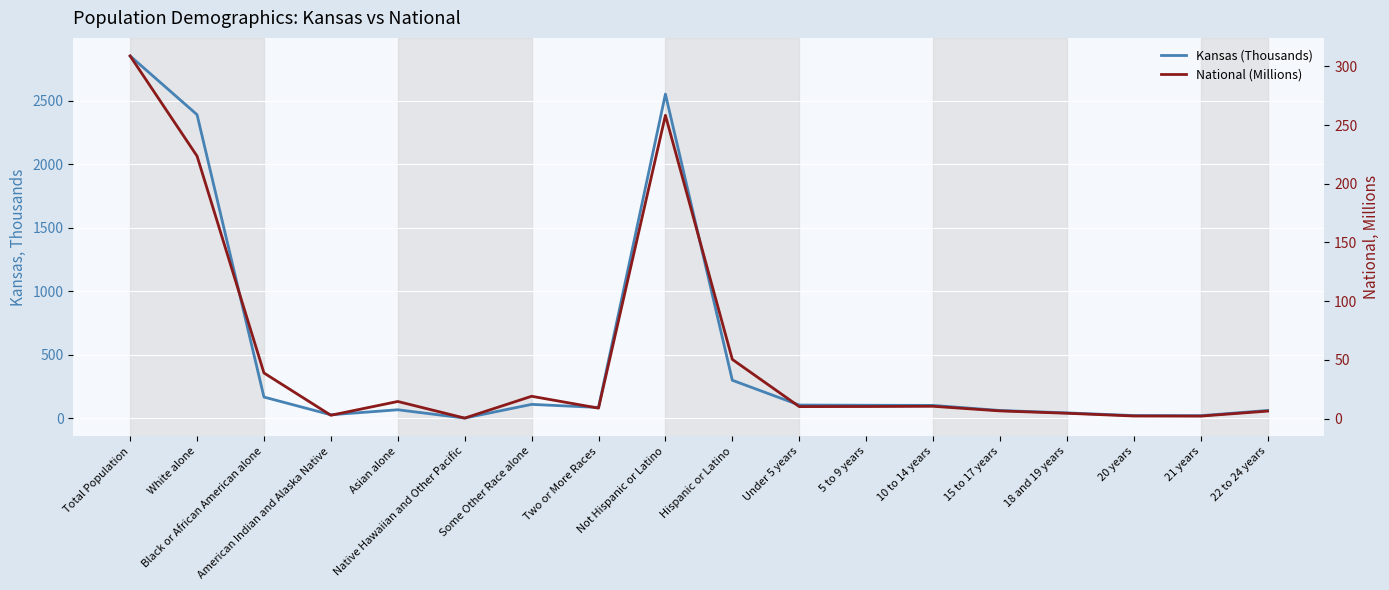

At which label is National (Millions) closest to 154?

White alone